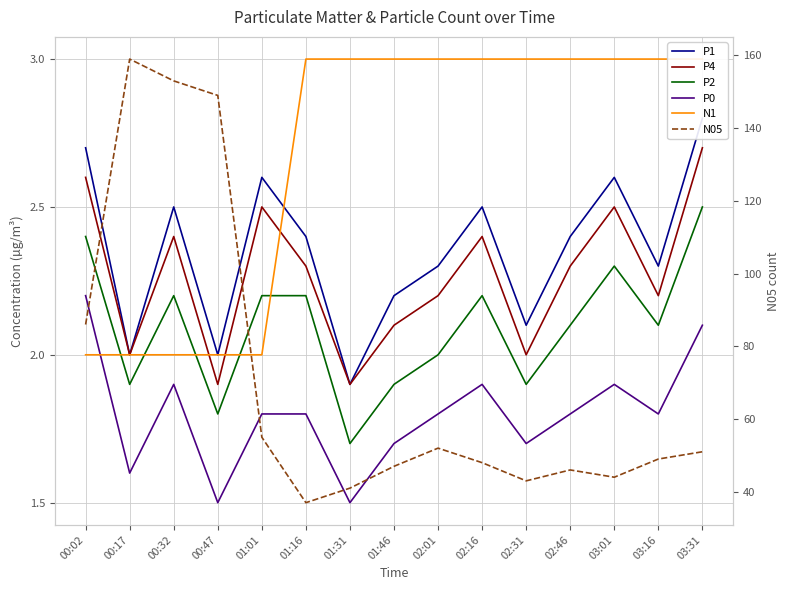

Which series has the largest total across all categories?

N05